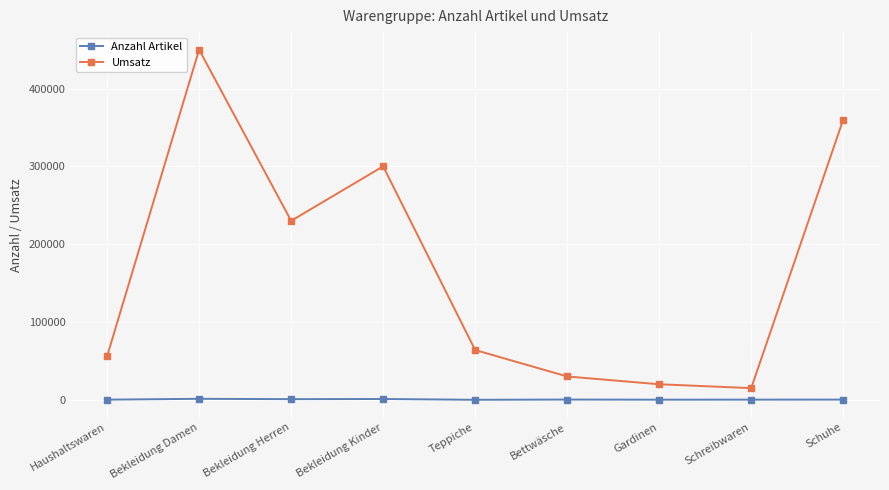

True or false: Umsatz and Anzahl Artikel intersect in this chart.

False